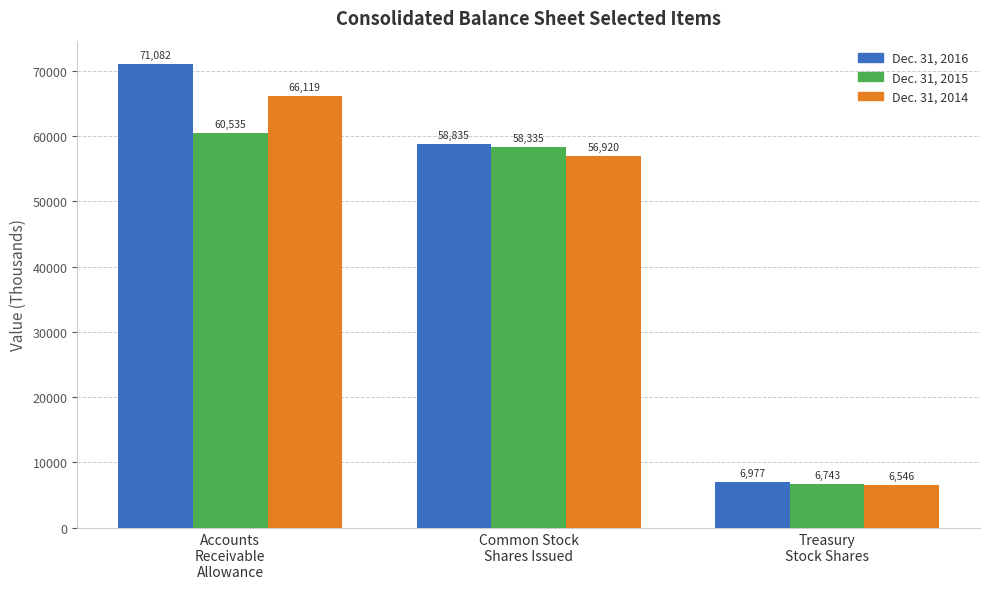

Count the number of categories in the chart.

3